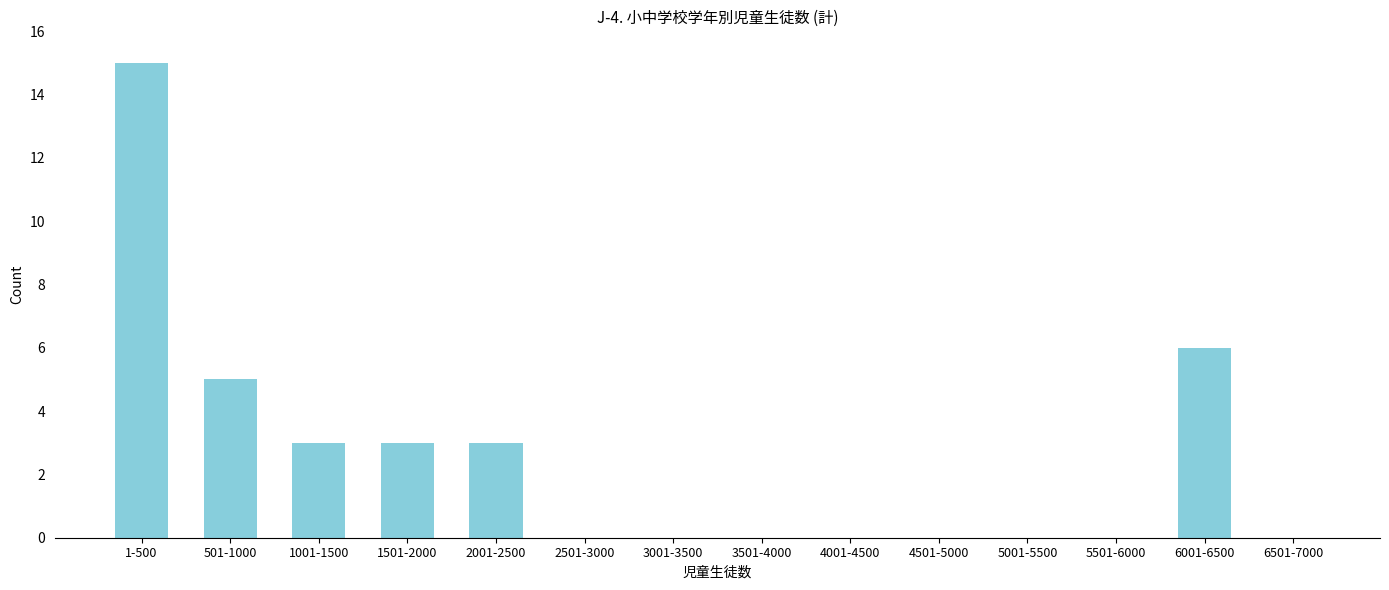

Reading right to left, list all the values displayed in this chart.

6501-7000=0	6001-6500=6	5501-6000=0	5001-5500=0	4501-5000=0	4001-4500=0	3501-4000=0	3001-3500=0	2501-3000=0	2001-2500=3	1501-2000=3	1001-1500=3	501-1000=5	1-500=15